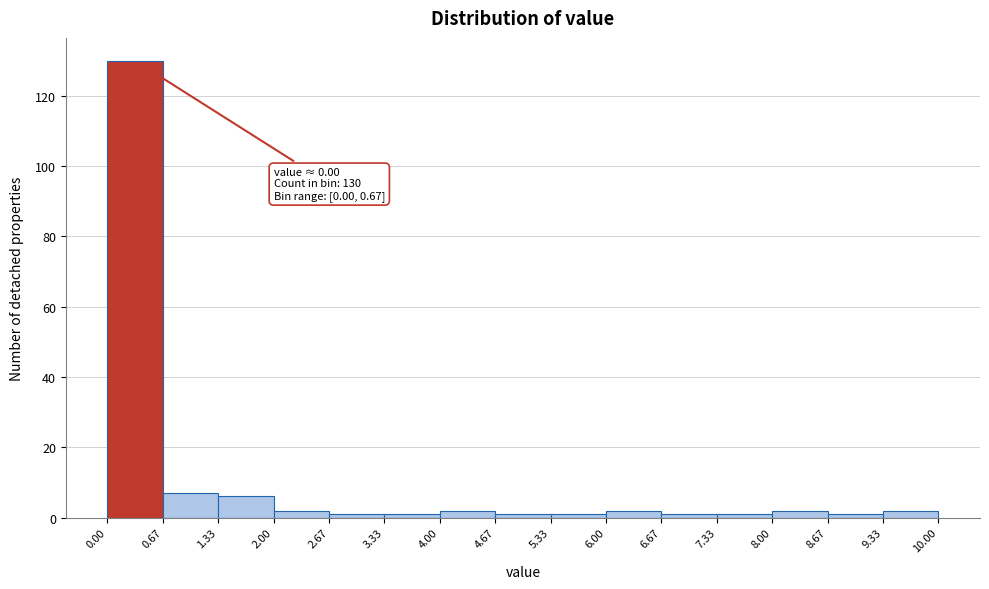

Which range on the x-axis has the tallest bar?

0.00 to 0.67